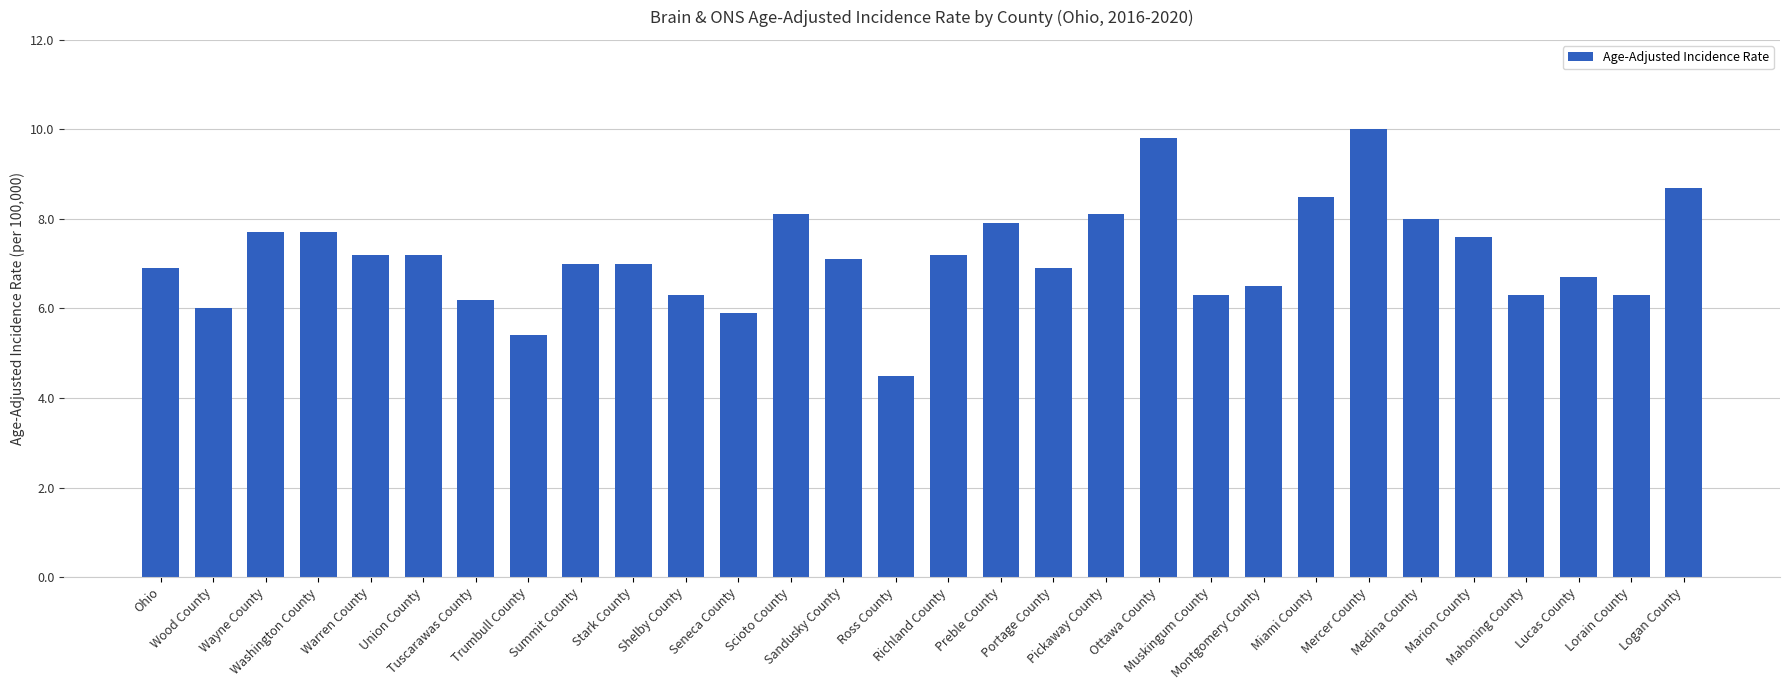

What is the value of the 29th bar from the left?

6.3